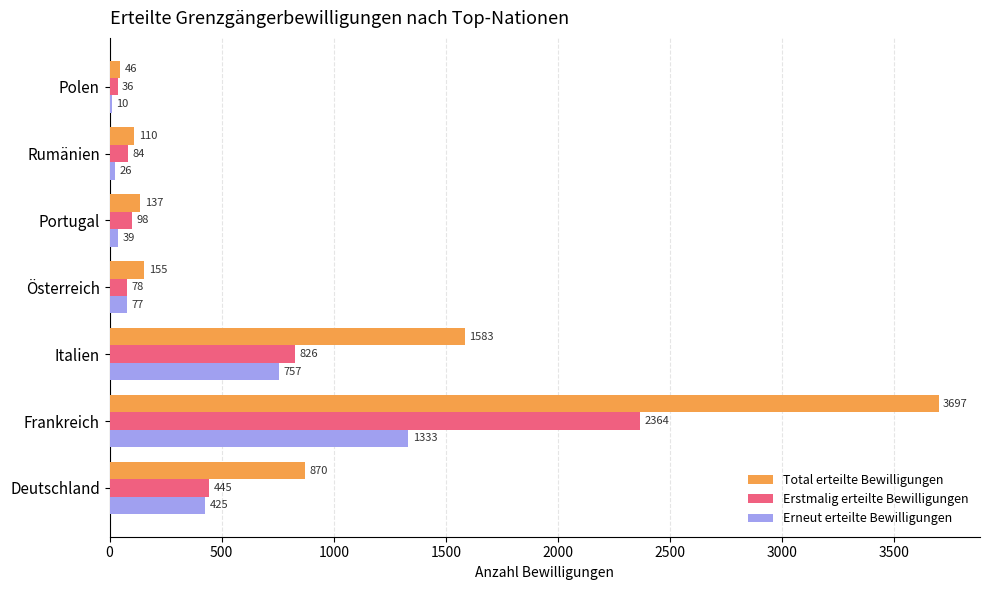

What are all the series names shown in the legend?

Total erteilte Bewilligungen, Erstmalig erteilte Bewilligungen, Erneut erteilte Bewilligungen